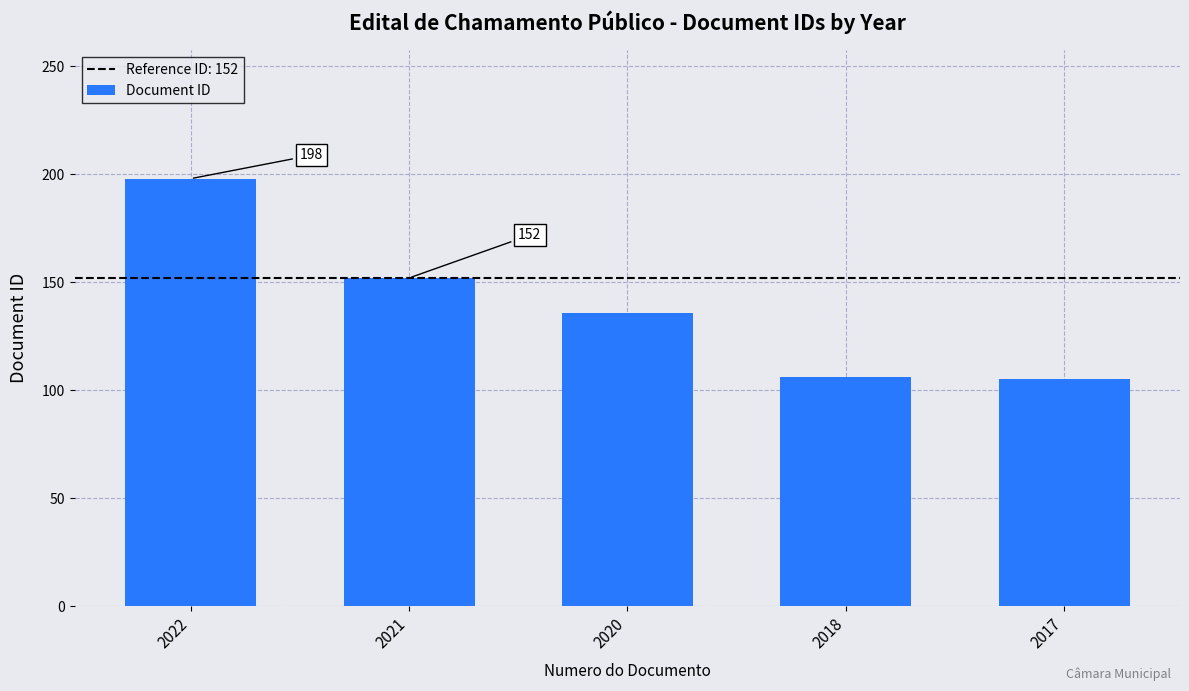

How many categories are shown in the chart?

5